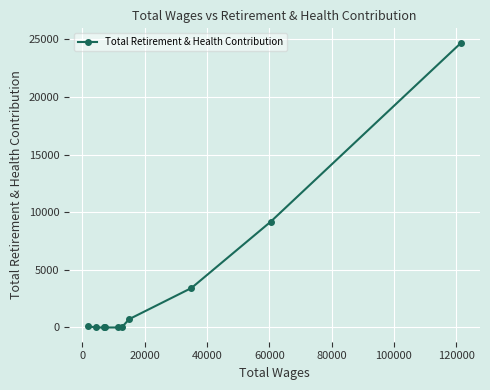

What is the greatest value displayed?

24718